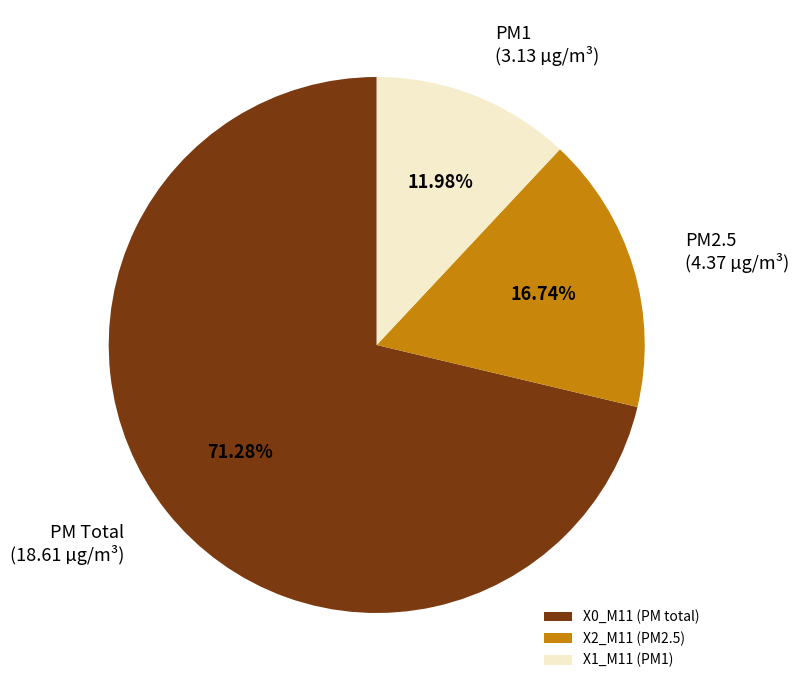

Does X1_M11 (PM1) account for over 50% of the chart?

No